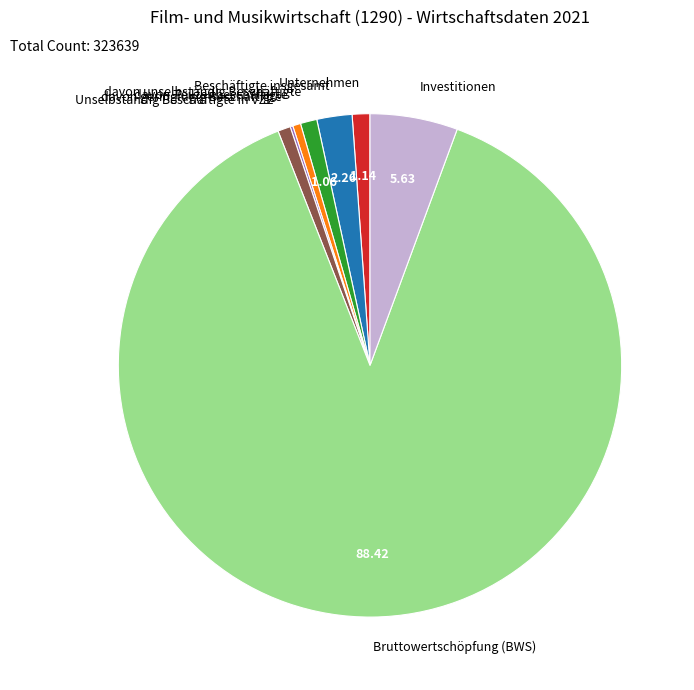

The Bruttowertschöpfung (BWS) slice represents 1% of the pie. True or false?

False